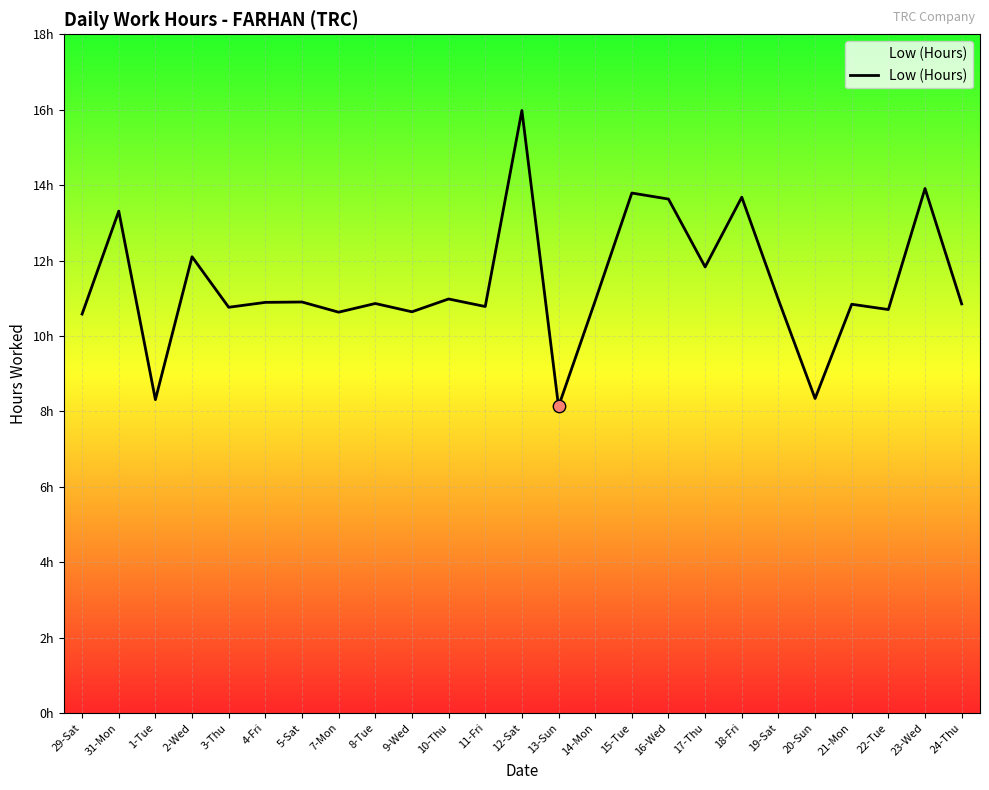

Approximately how many times larger is the value at 29-Sat compared to 16-Wed?

0.8